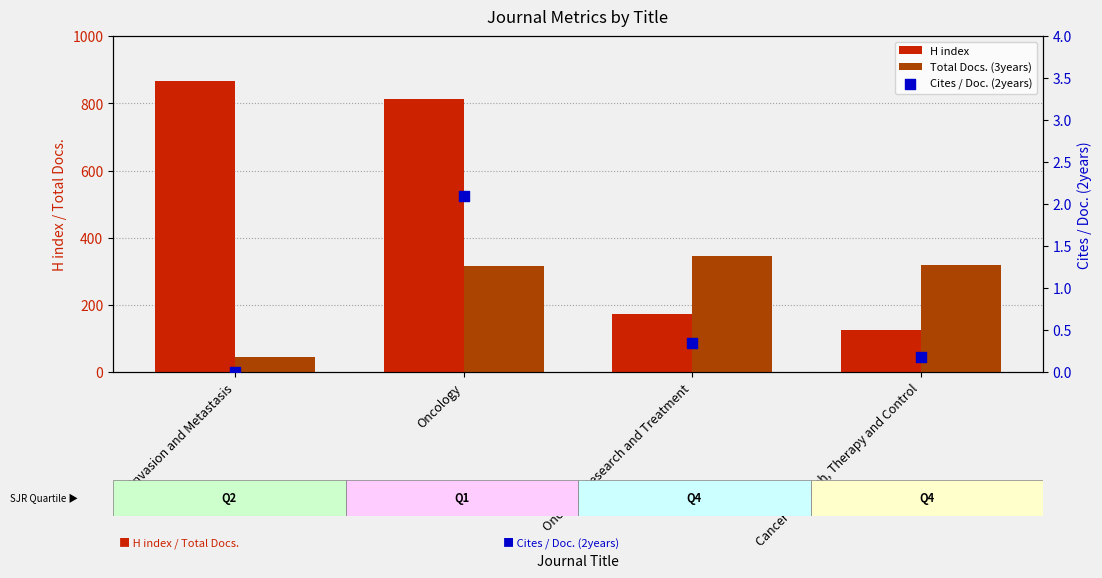

What is the total value across all series at Invasion and Metastasis?

910.0